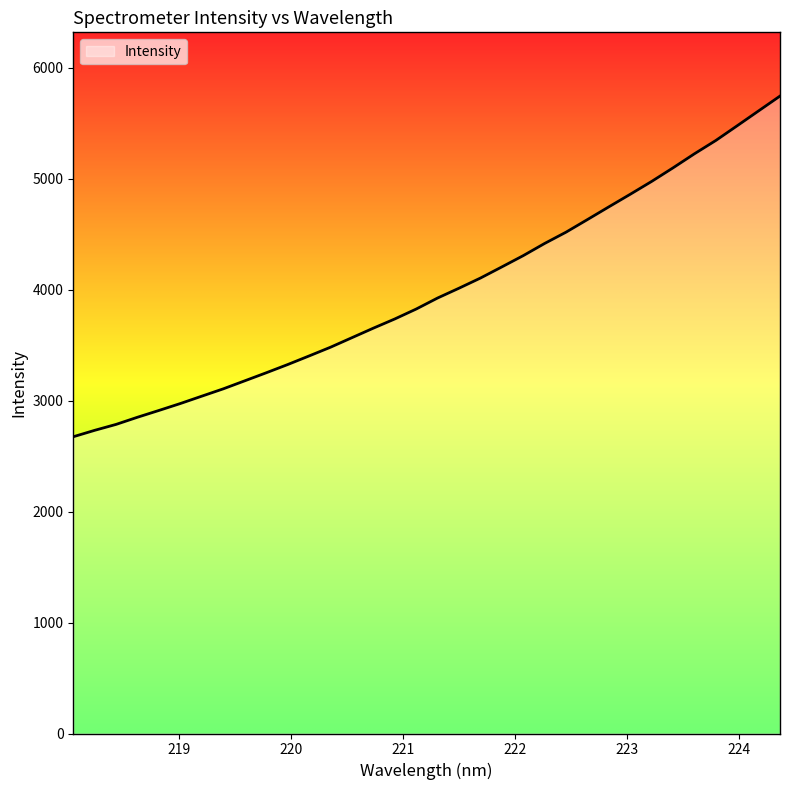

What is the maximum value shown in the chart?

5745.1